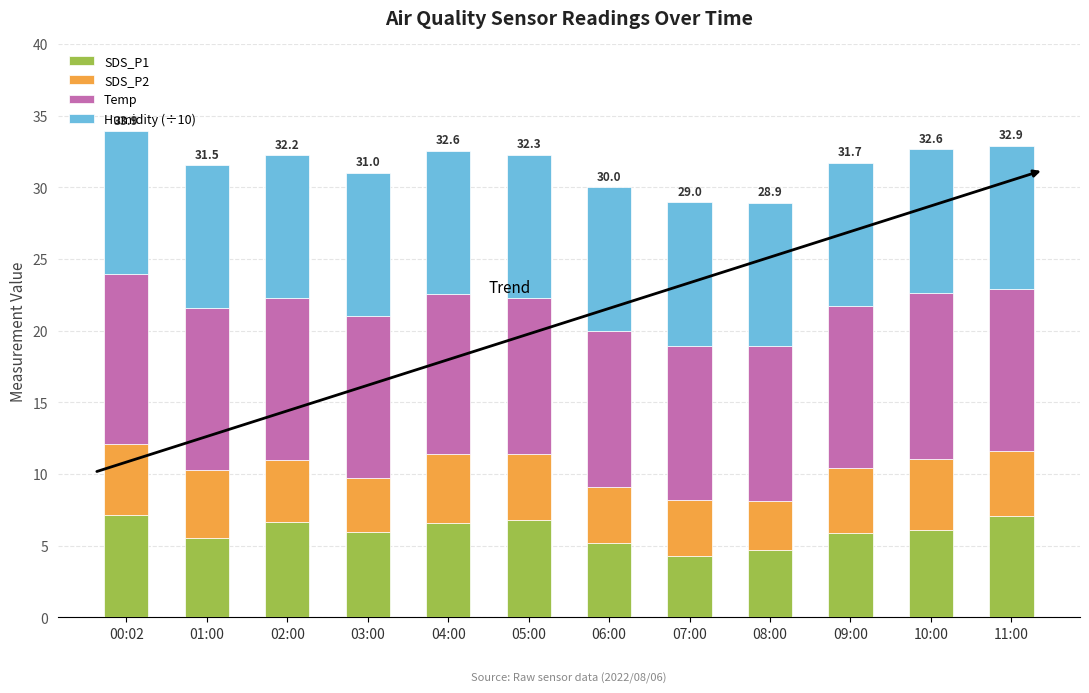

What is the average value of the SDS_P1 series?

6.0